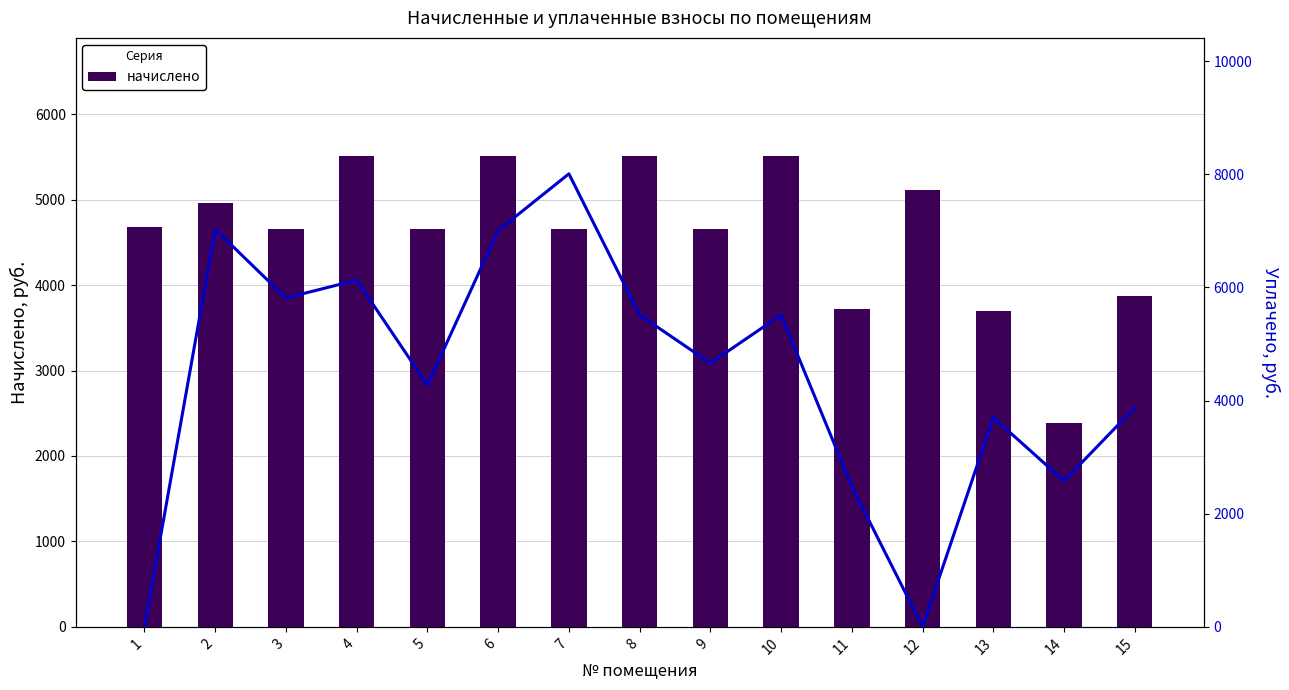

What is the difference between the second highest and minimum values in the начислено series?

3132.1